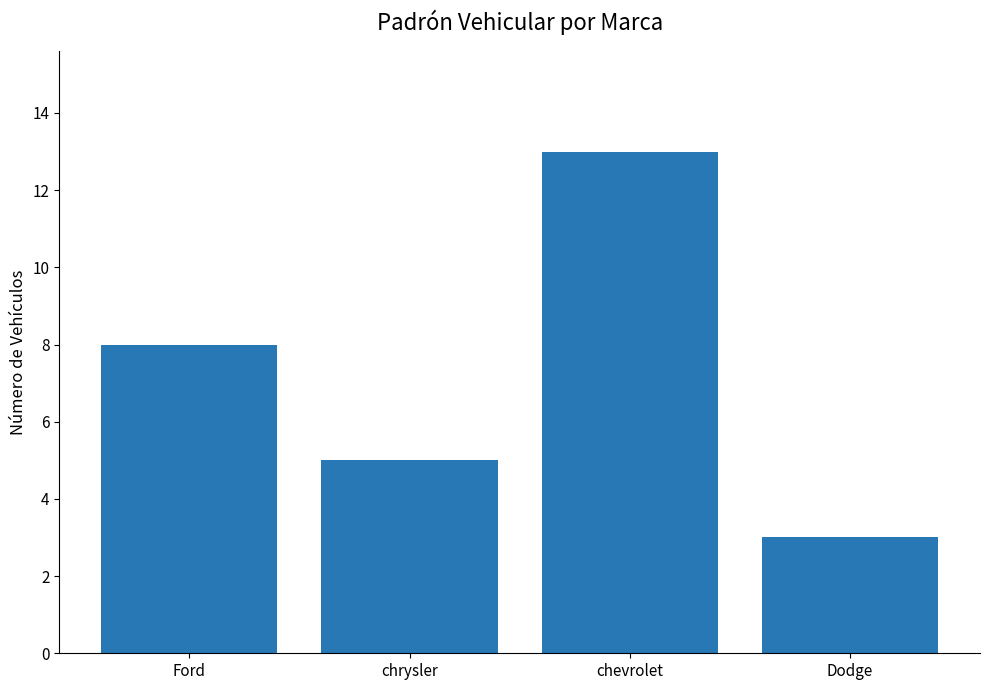

What is the approximate value at chrysler?

5